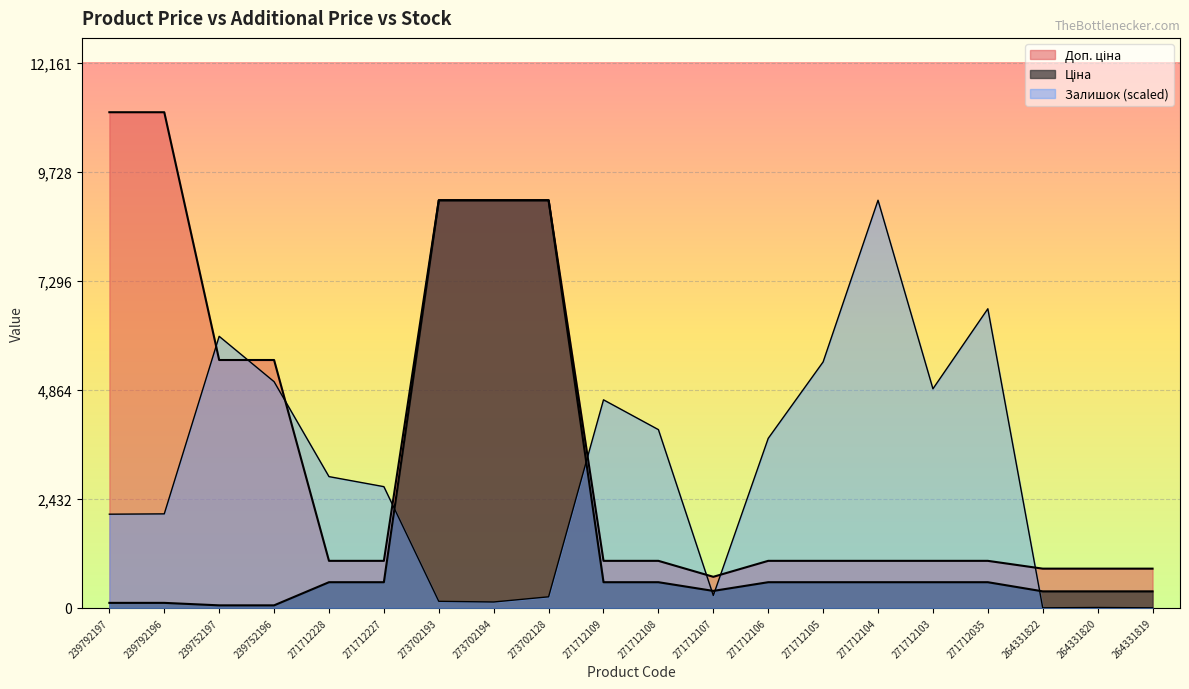

Where is the first local maximum for Залишок?

239752197